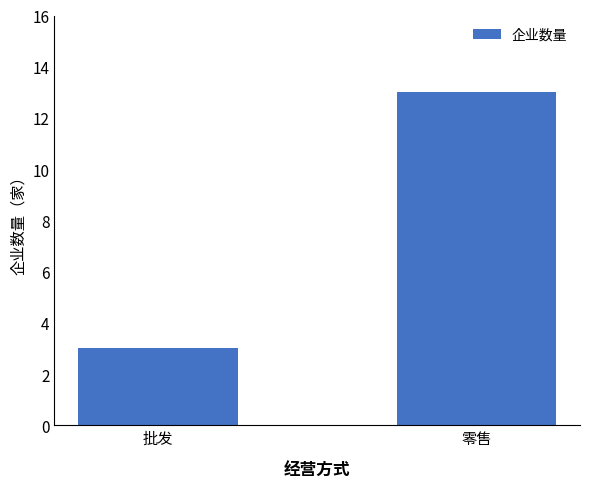

What is the minimum value shown in the chart?

3